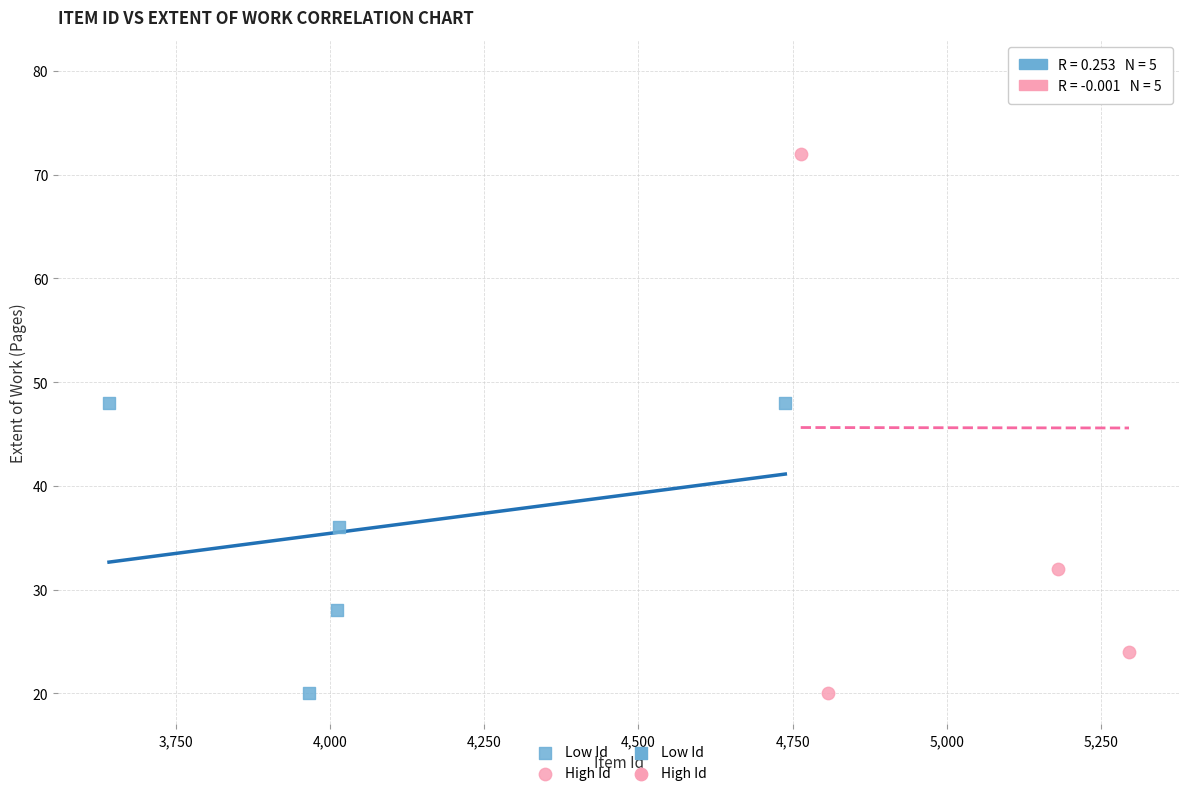

Which series has the largest Y range (max minus min)?

High Id